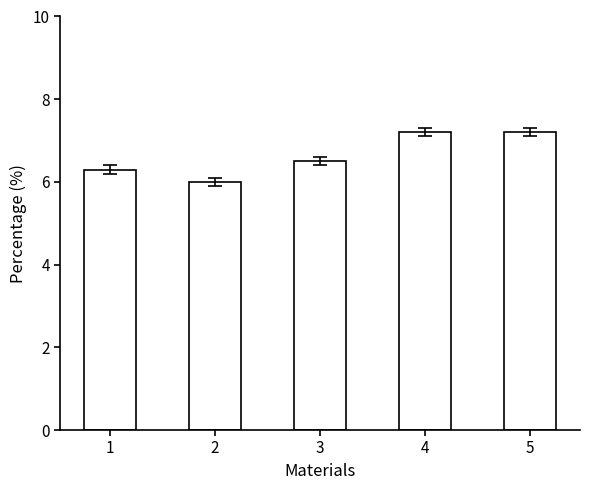

What is the sum of all values?

33.2